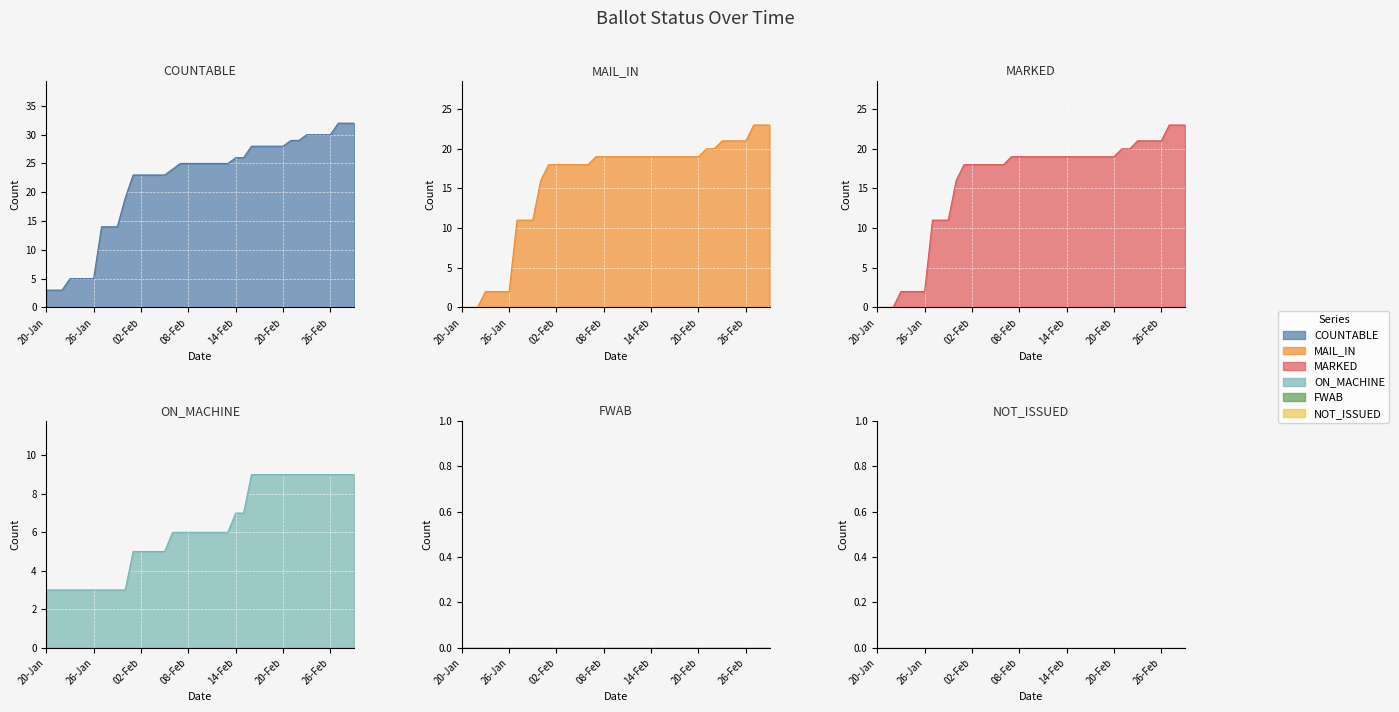

Between 14-Feb and 15-Feb, which series saw the biggest shift?

COUNTABLE